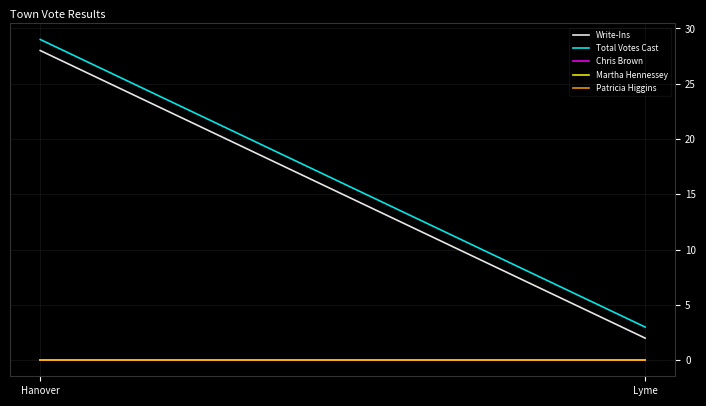

Which category has the highest value across all series?

Hanover